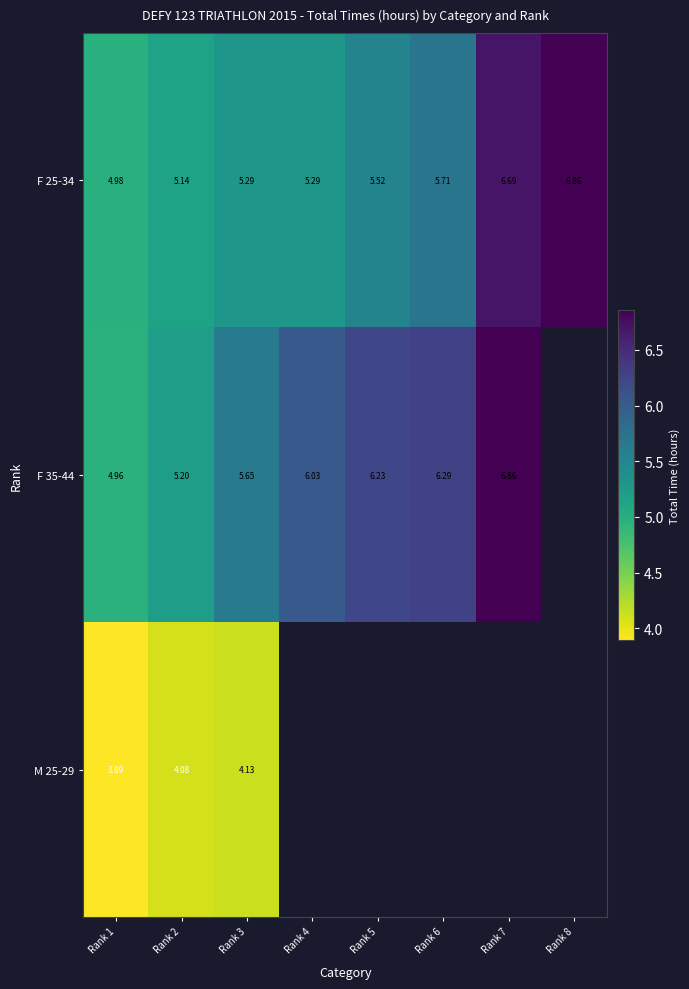

At how many categories does at least one series exceed 5?

7